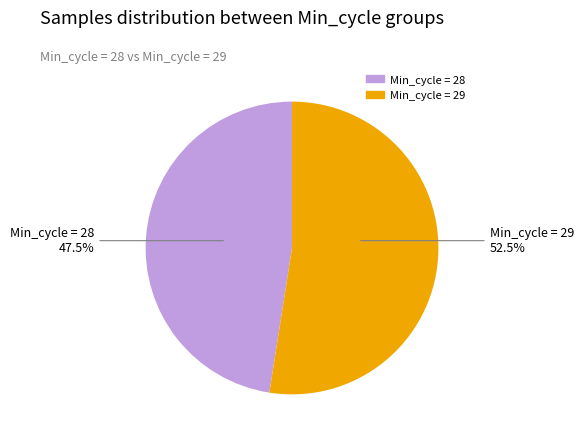

Does any single category account for the majority?

Yes